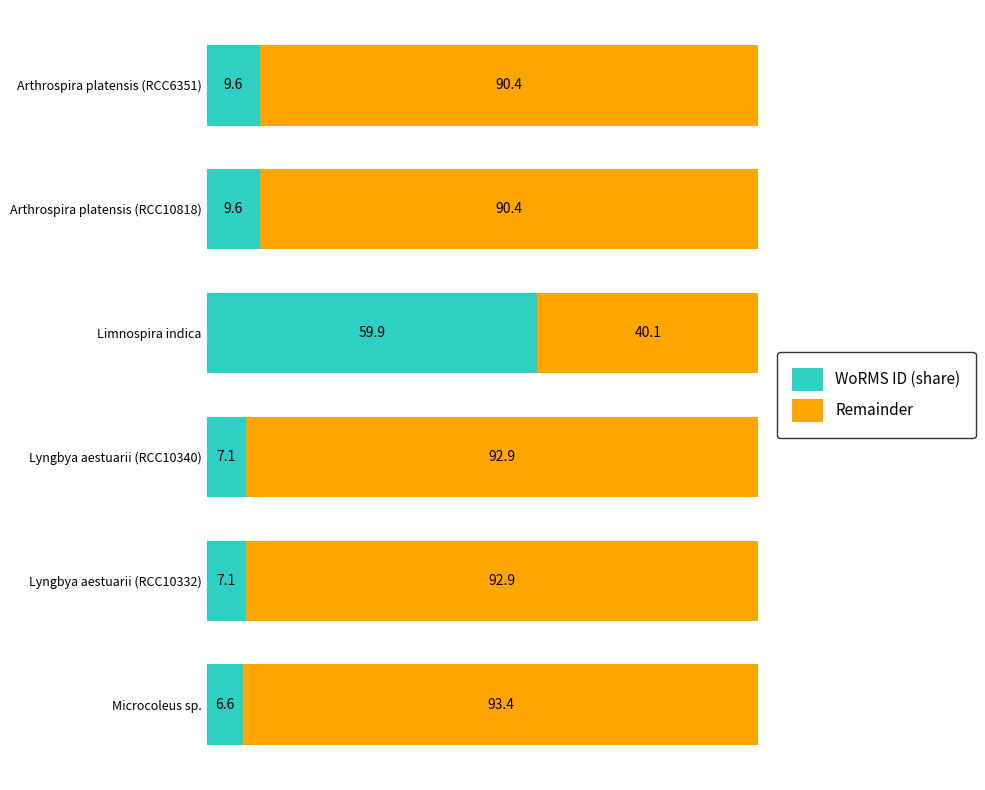

Is it true that WoRMS ID (share) equals 2.5 at Arthrospira platensis (RCC6351)?

False